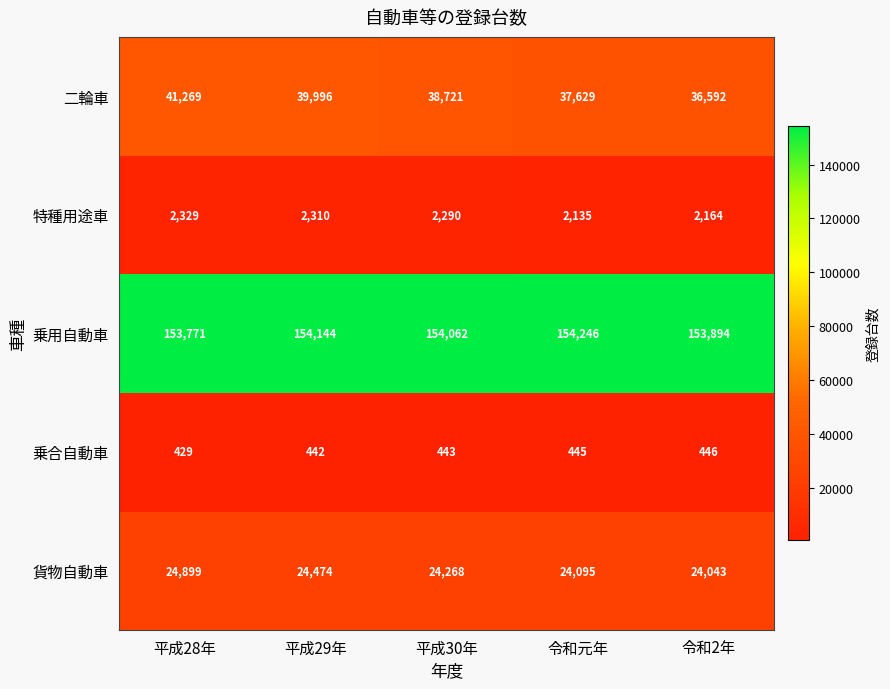

Which series changed the most between 平成28年 and 平成30年?

二輪車